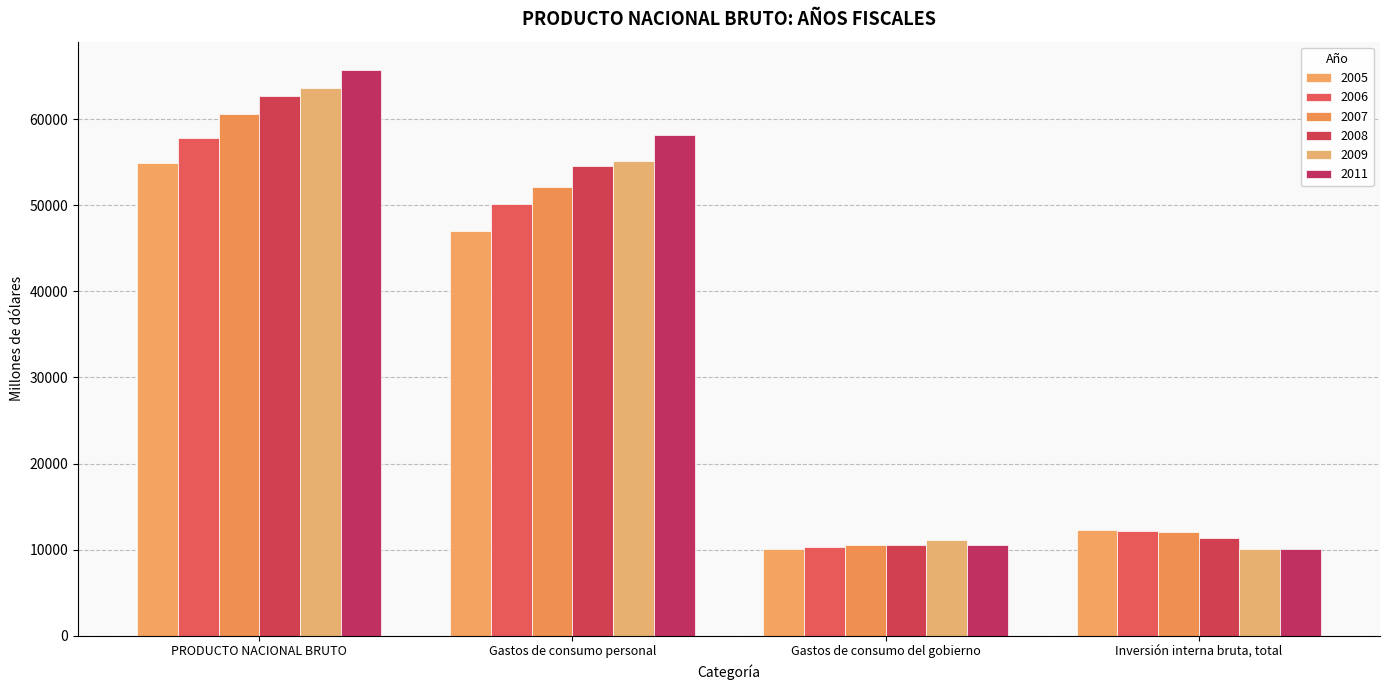

At which category is the sum across all series the highest?

PRODUCTO NACIONAL BRUTO